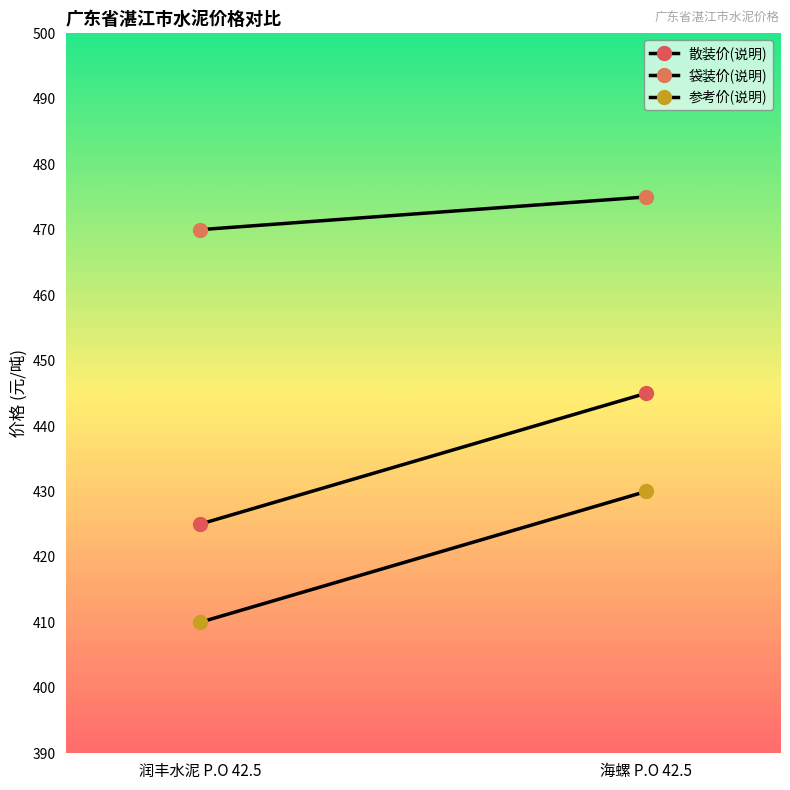

Rank the series by their maximum value, from lowest to highest.

参考价(说明), 散装价(说明), 袋装价(说明)